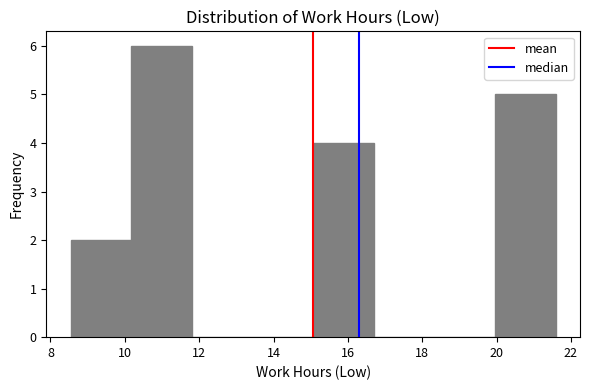

How tall is the bar that spans 15.0 to 16.6 on the x-axis? Neither the bar edges nor the heights are printed on the chart, so give them approximately, as read against the axes.

4